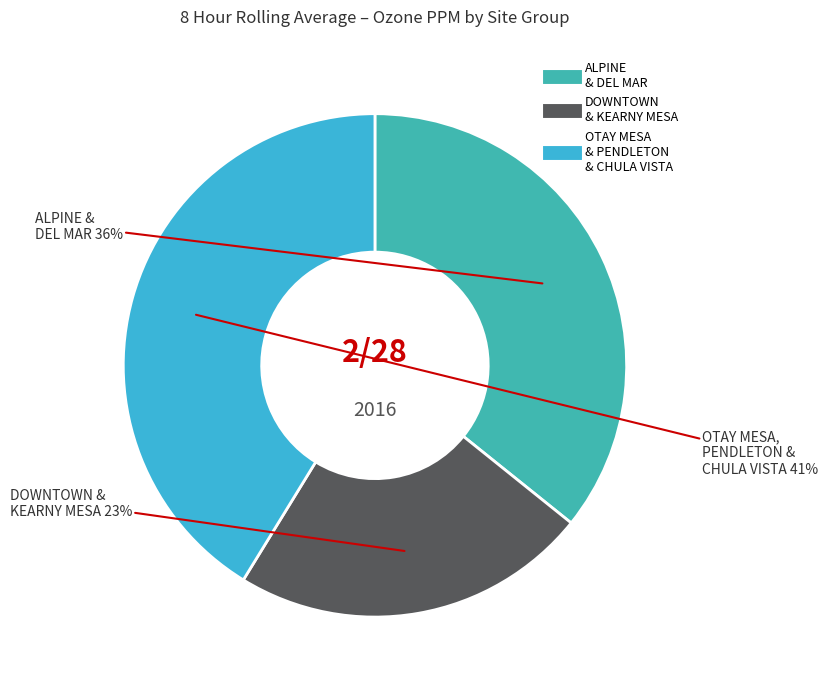

How many segments does this pie chart have?

3